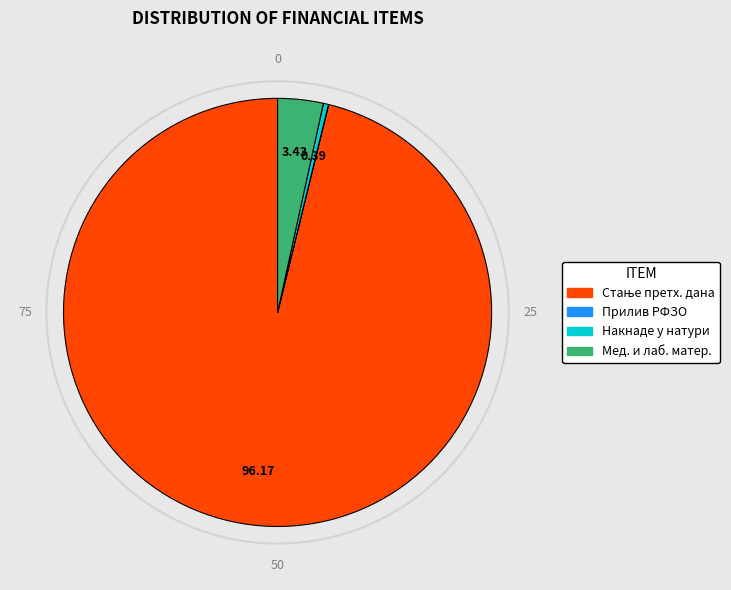

Is there any slice that represents more than half of the pie?

Yes